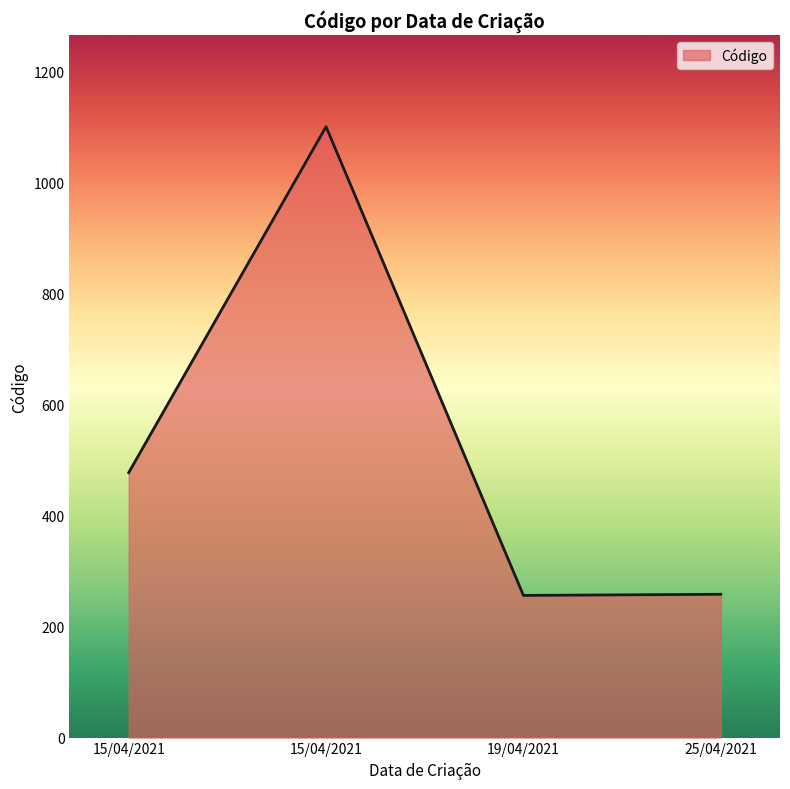

What is the minimum value shown in the chart?

256